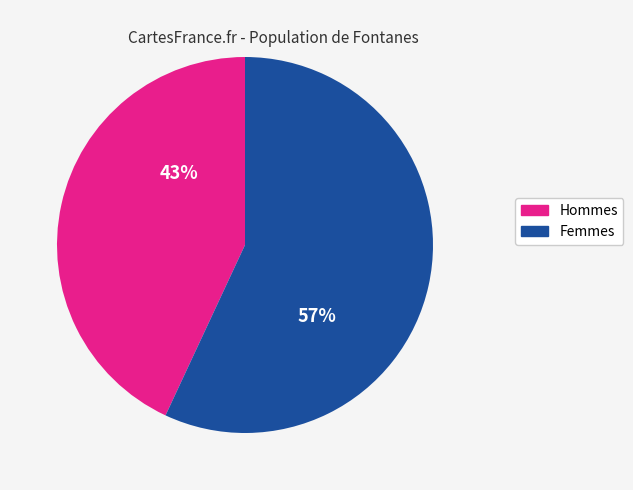

How many segments does this pie chart have?

2